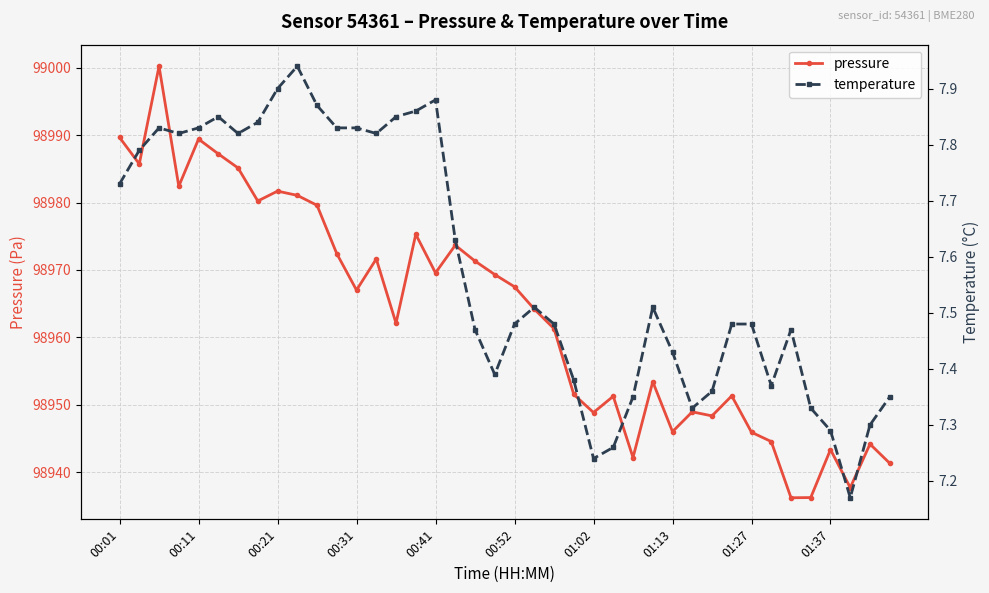

How many lines are shown in the chart?

2